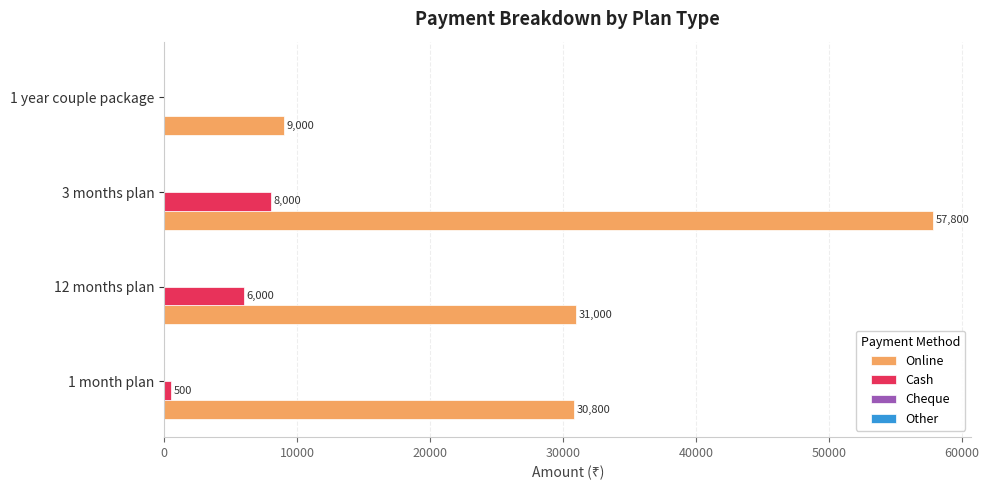

Is it true that Cash equals 8000 at 3 months plan?

True